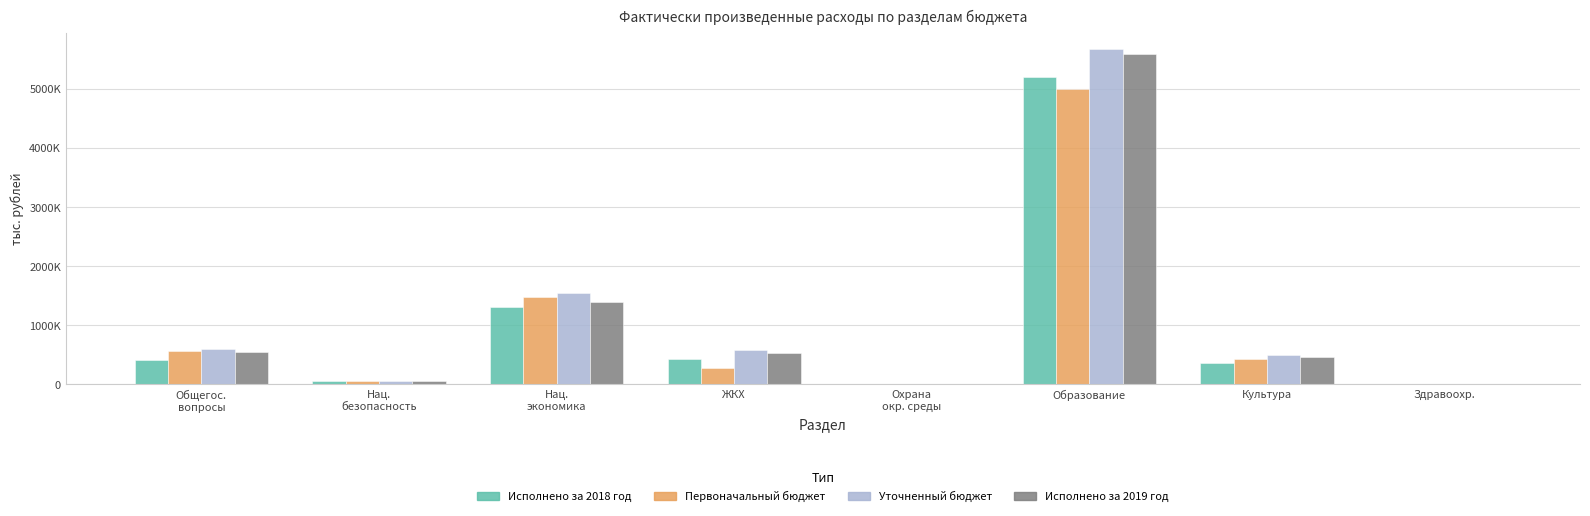

What are all the series names shown in the legend?

Исполнено за 2018 год, Первоначальный бюджет, Уточненный бюджет, Исполнено за 2019 год